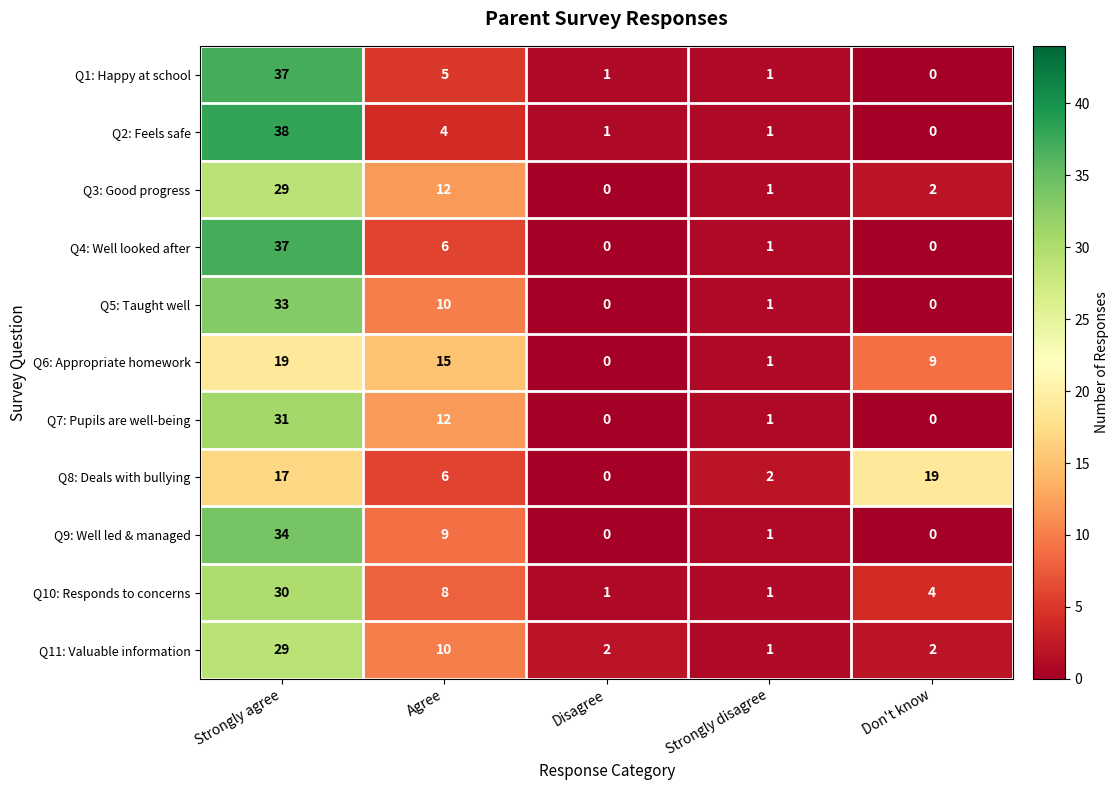

What is the difference between the Q9: Well led & managed values at Strongly agree and Disagree?

34